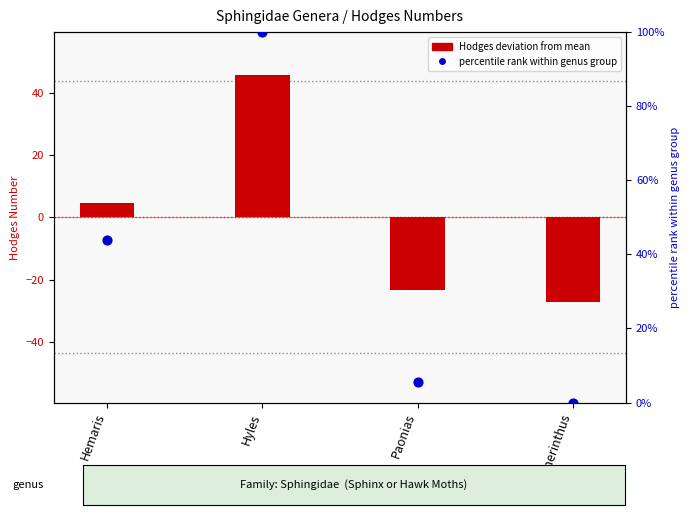

Which series has the largest total across all categories?

percentile rank within genus group